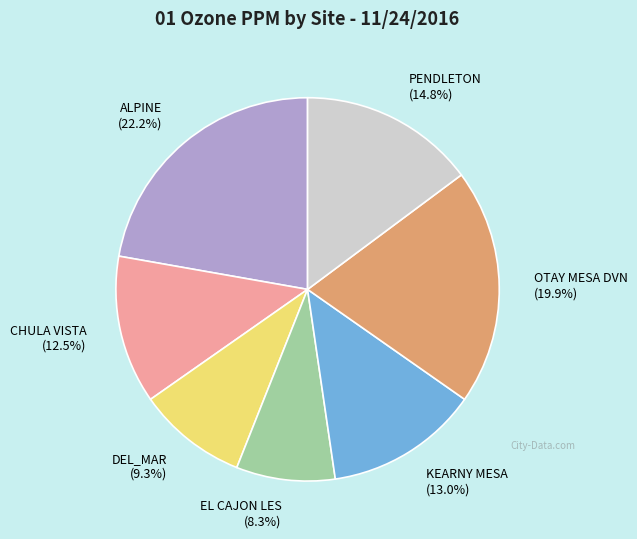

How many slices are in this pie chart?

7